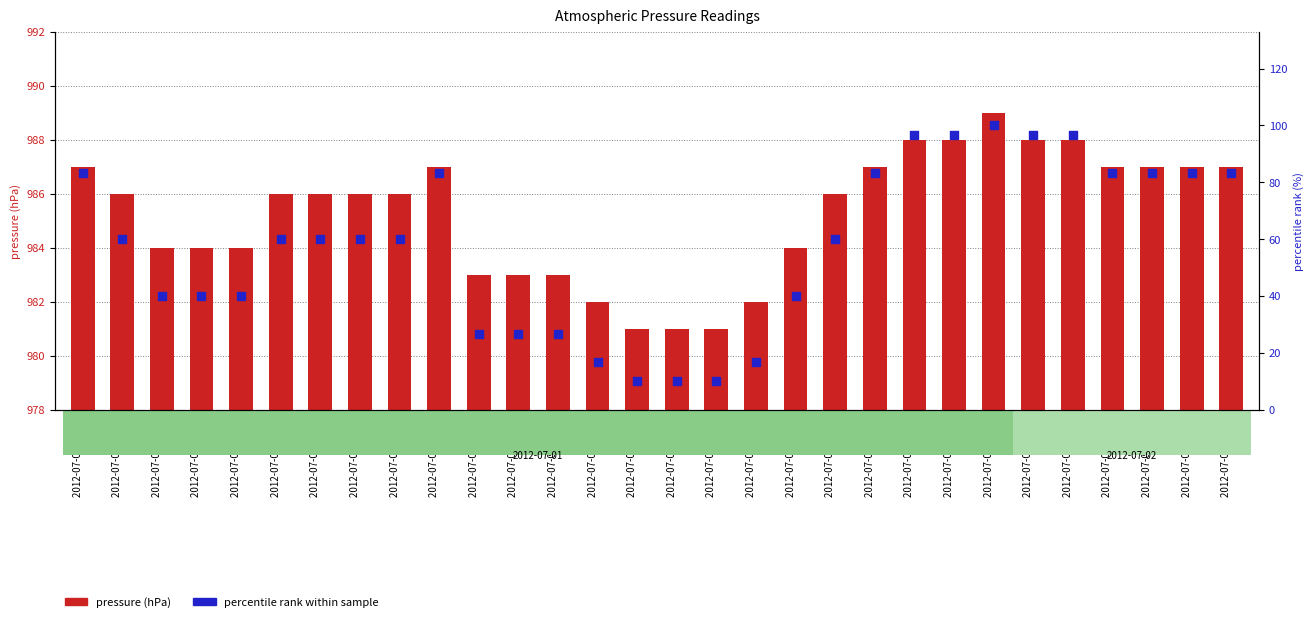

Which series contains the lowest Y value?

pressure (hPa)